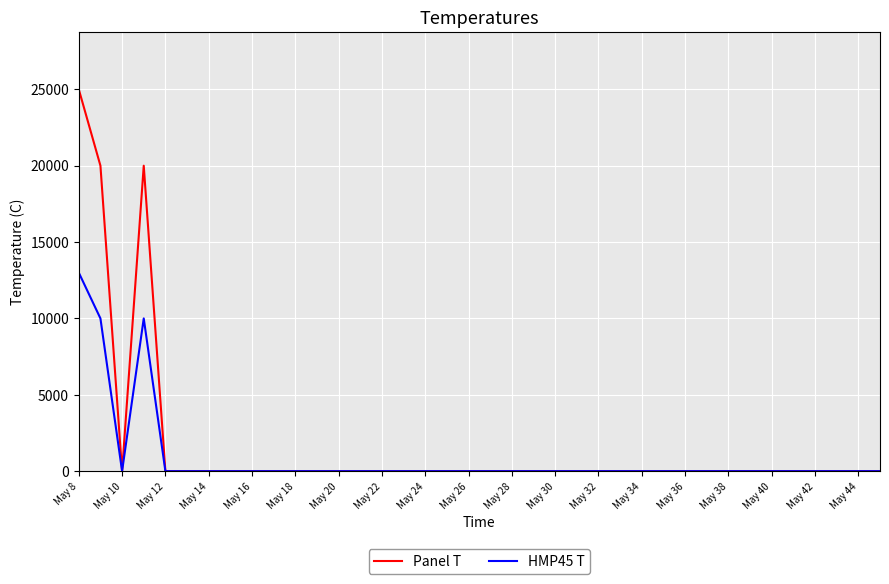

List the series in order of their peak value, highest first.

Panel T, HMP45 T